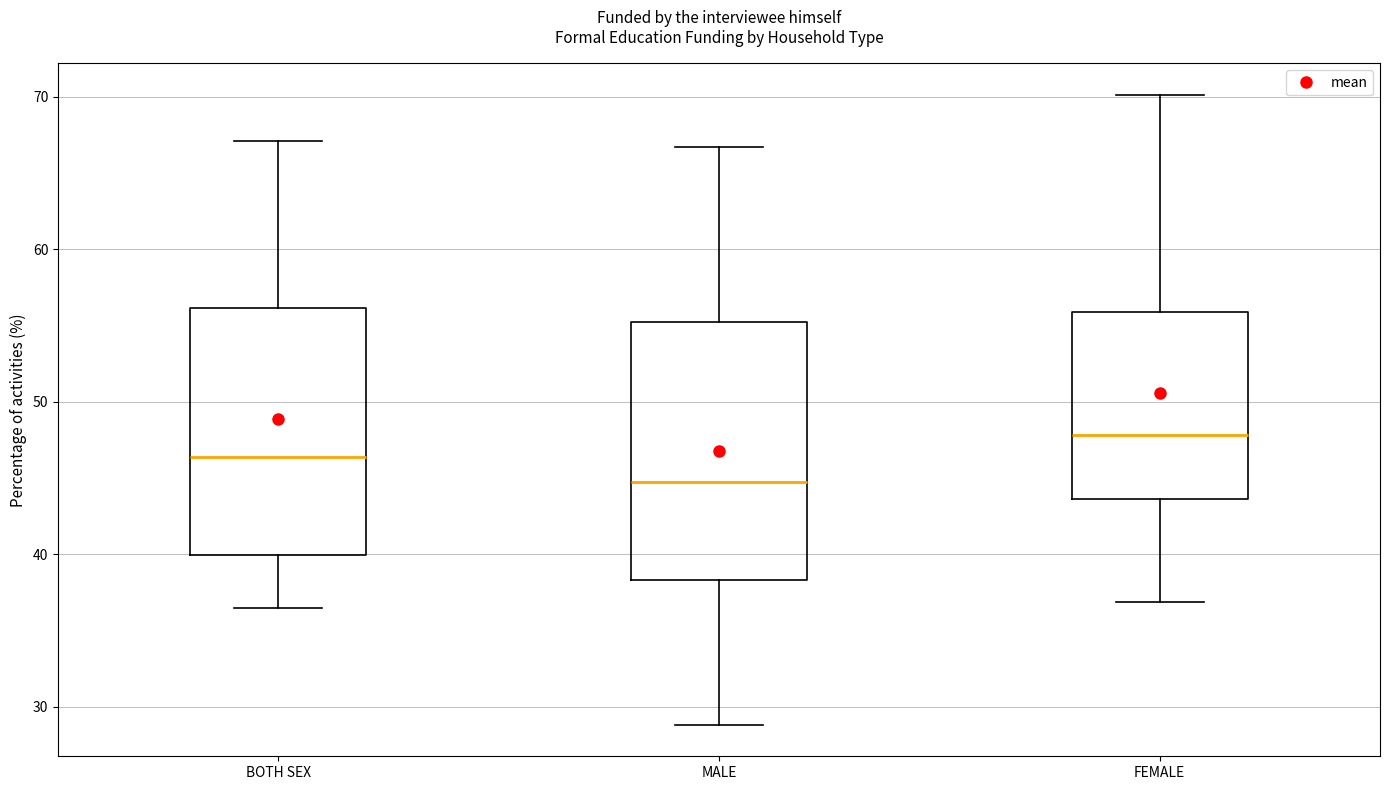

Reading left to right, read every box against the y-axis: the position of its median line, the range the box covers, and the ends of its whiskers. The values are not printed on the chart, so give them approximately, as read against the axis.

BOTH SEX: median 46, box 40 to 56, whiskers 36 to 67
MALE: median 45, box 38 to 55, whiskers 29 to 67
FEMALE: median 48, box 44 to 56, whiskers 37 to 70